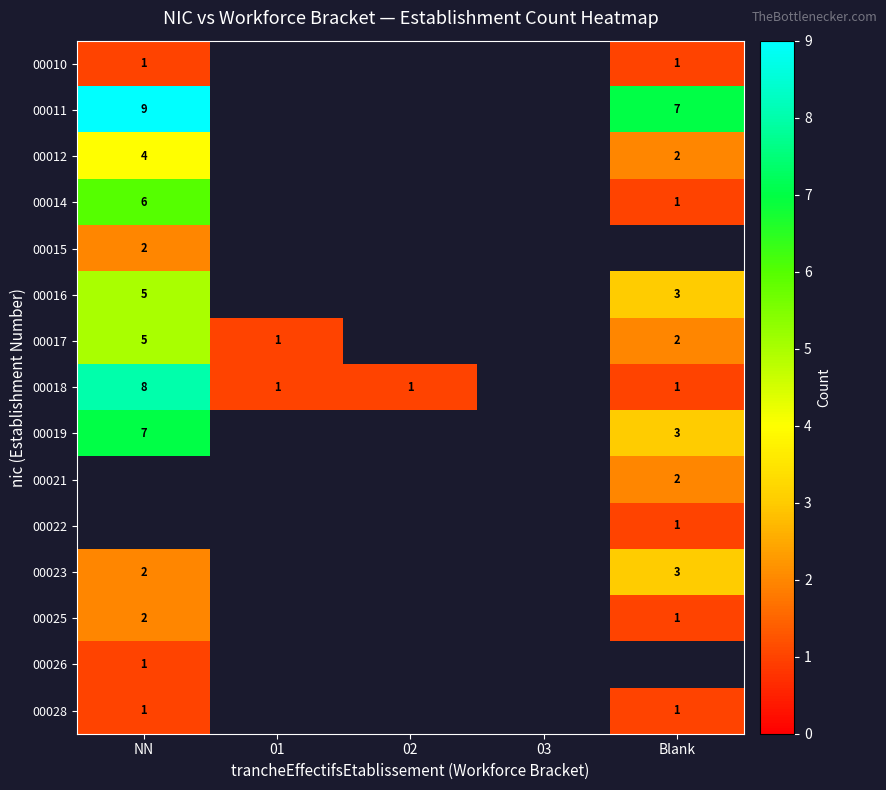

The value of 00028 at NN is 0.4. True or false?

False